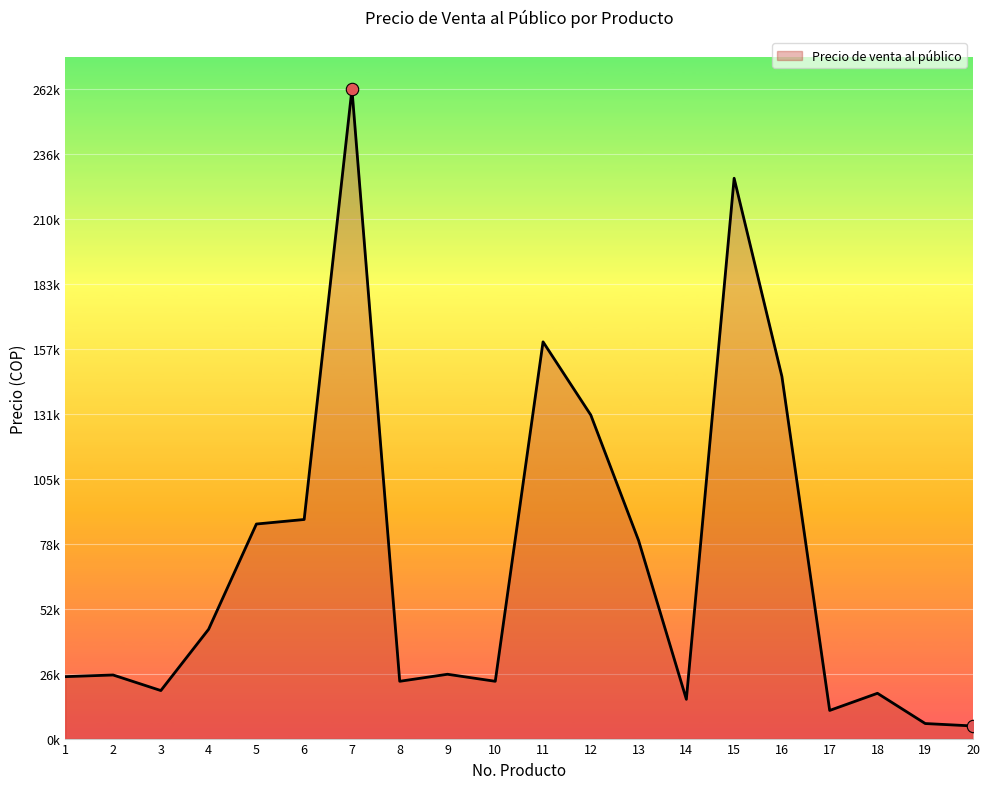

Does the chart have visible grid lines?

Yes